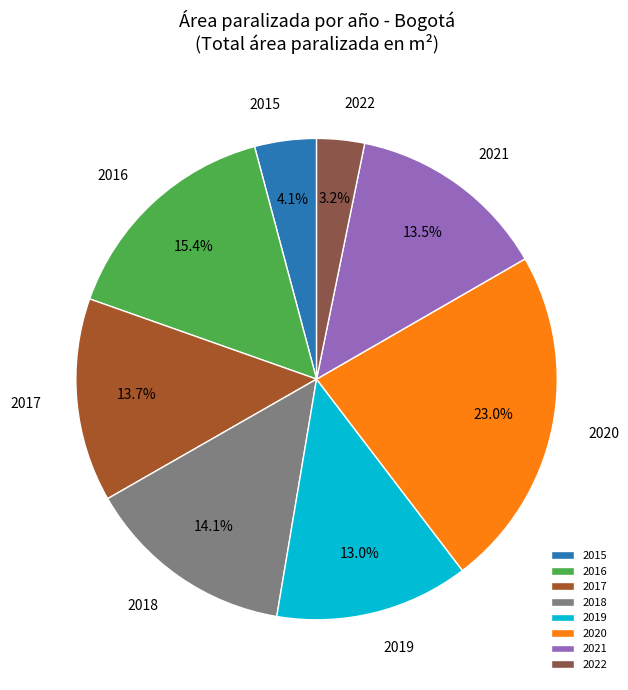

What is the largest slice in the pie chart?

2020